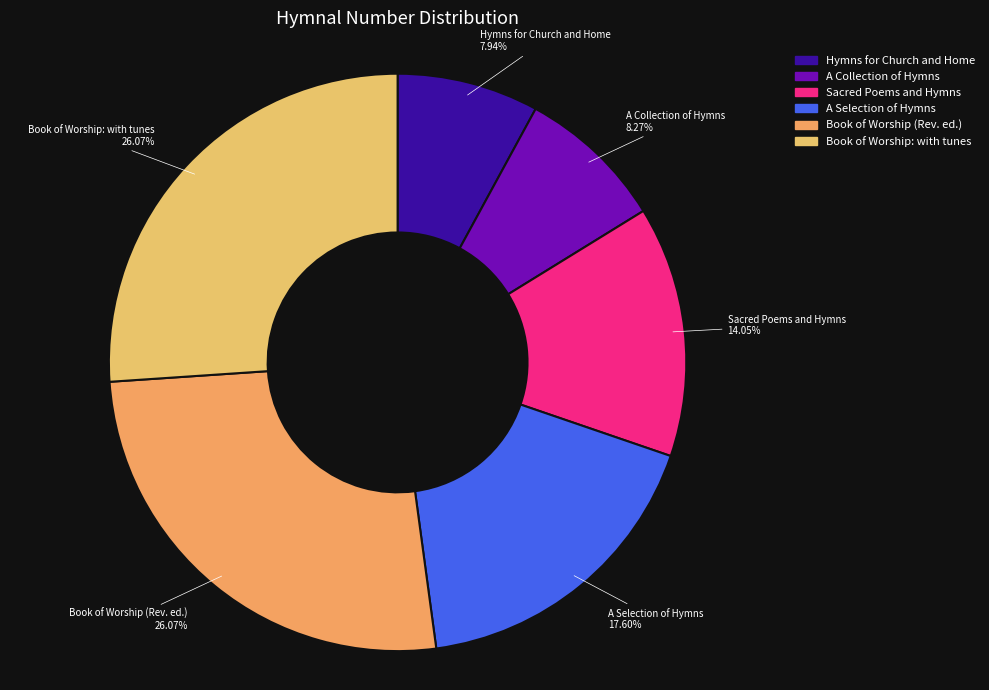

The A Collection of Hymns slice represents 8% of the pie. True or false?

True